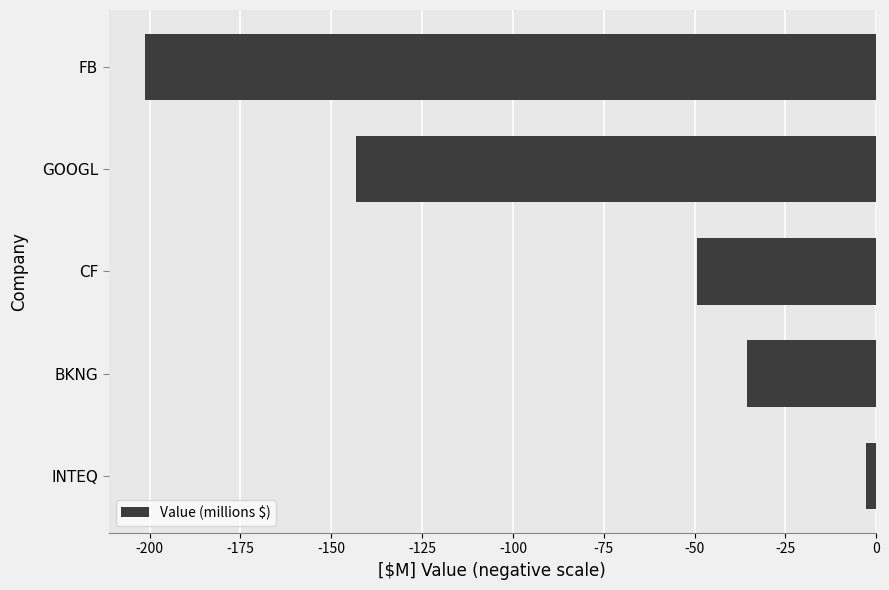

At which label is the value closest to -102?

GOOGL